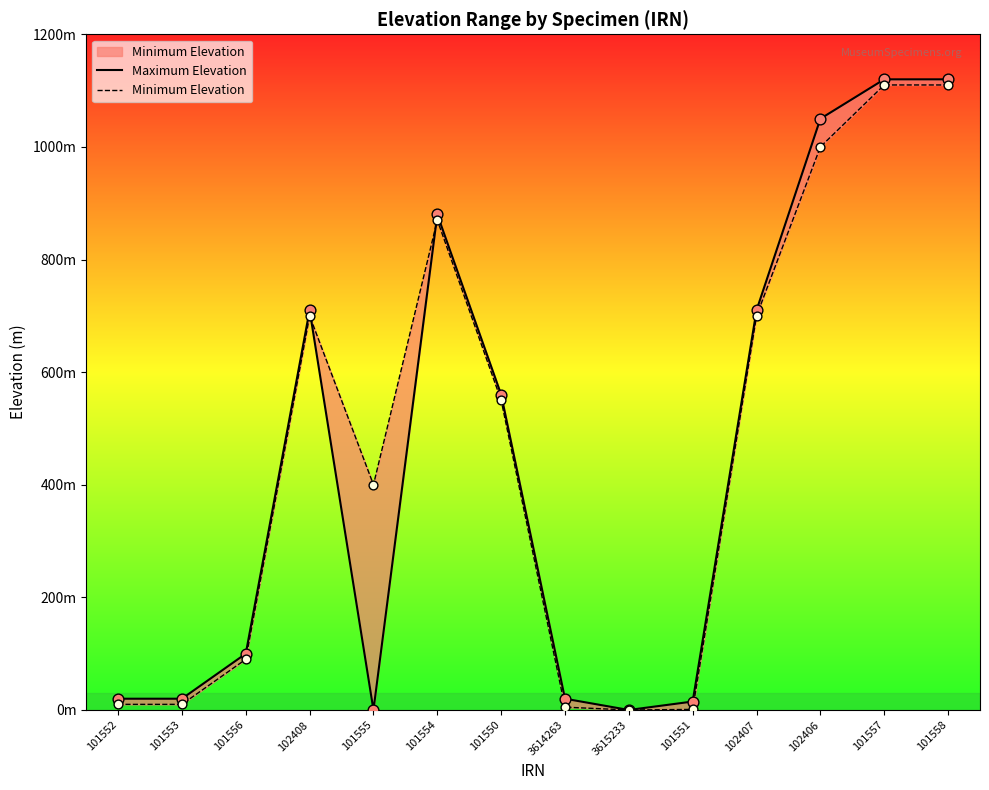

Which series reaches the minimum Y coordinate?

Maximum Elevation